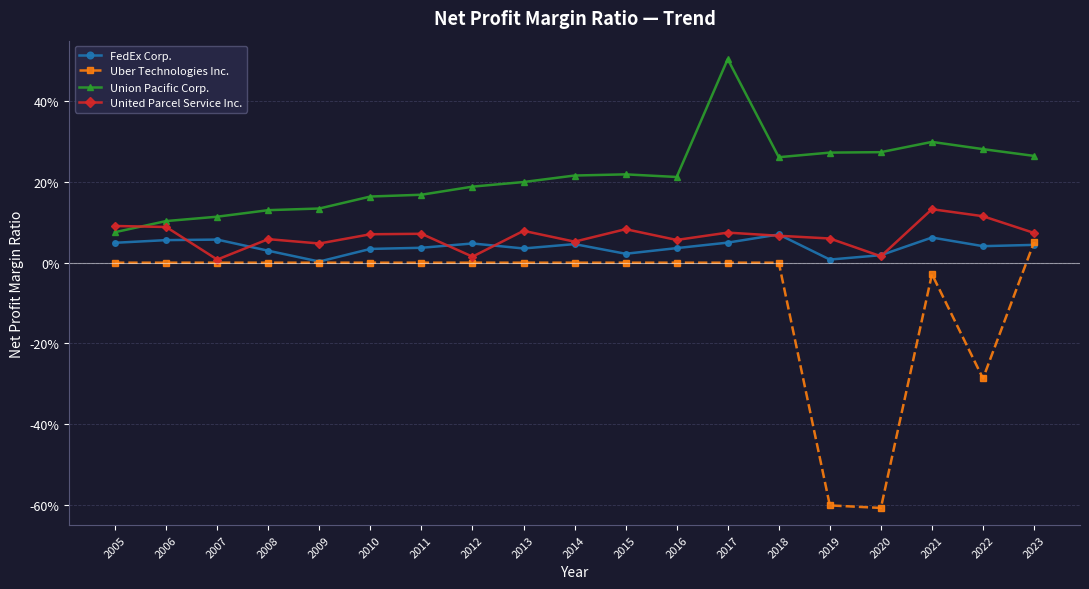

True or false: United Parcel Service Inc. and Union Pacific Corp. intersect in this chart.

True